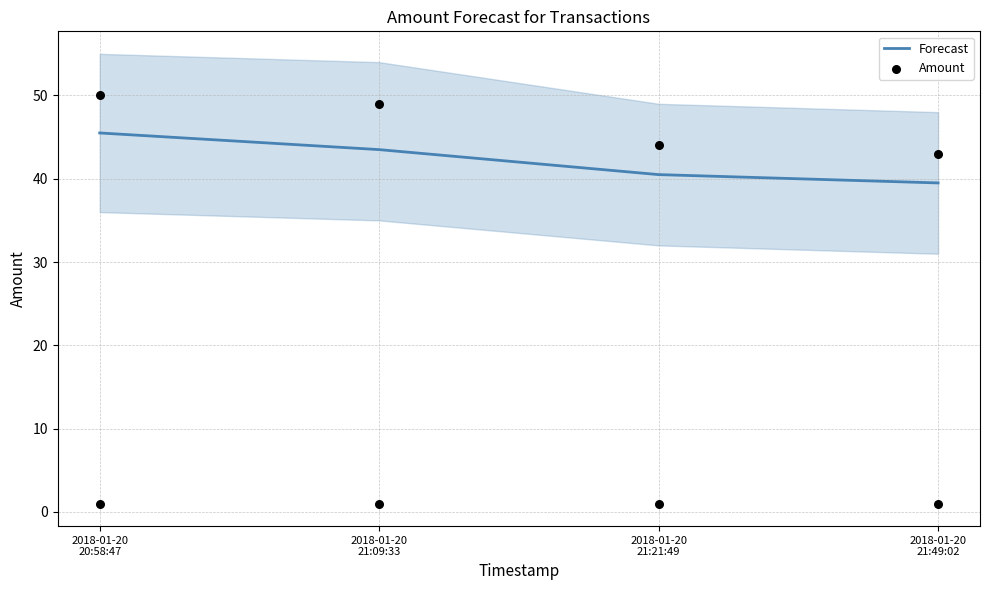

Which series has the widest spread of Y values?

Amount